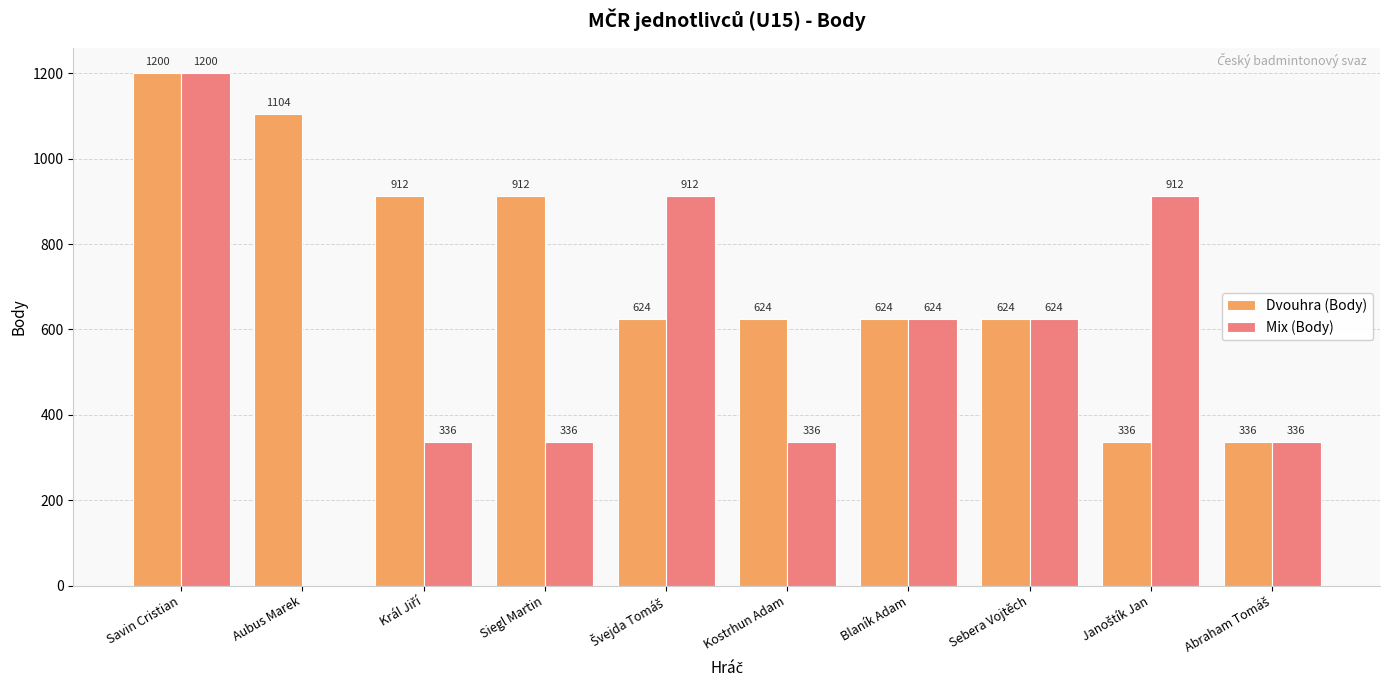

How many data points does each series have?

10